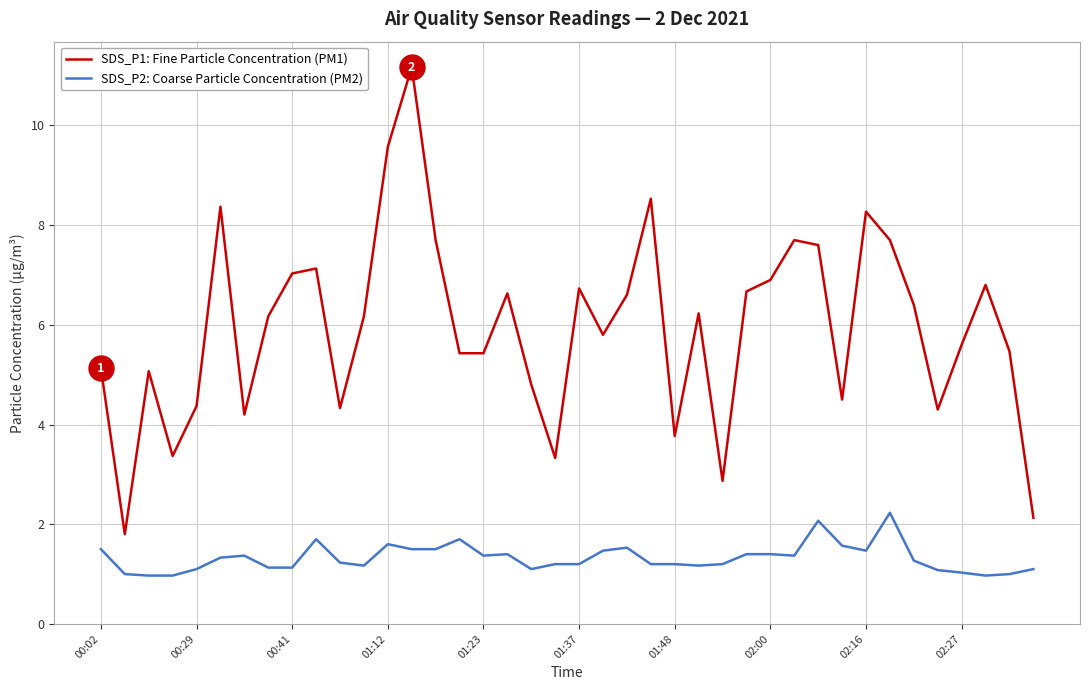

Which series has the widest spread of values?

SDS_P1: Fine Particle Concentration (PM1)